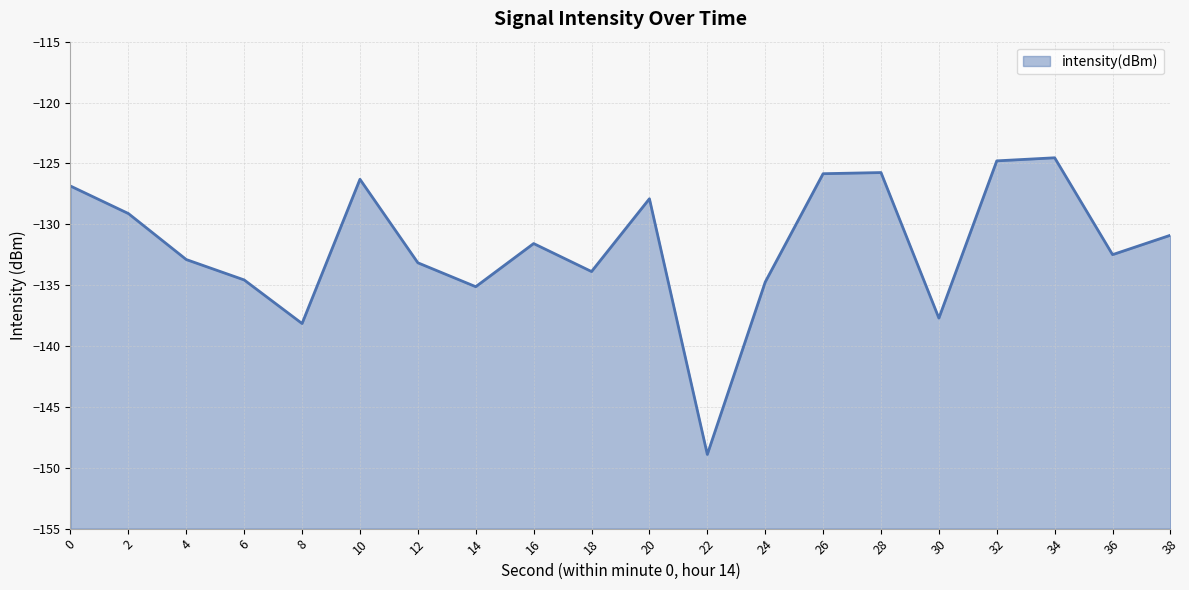

Count the number of data series in this chart.

1